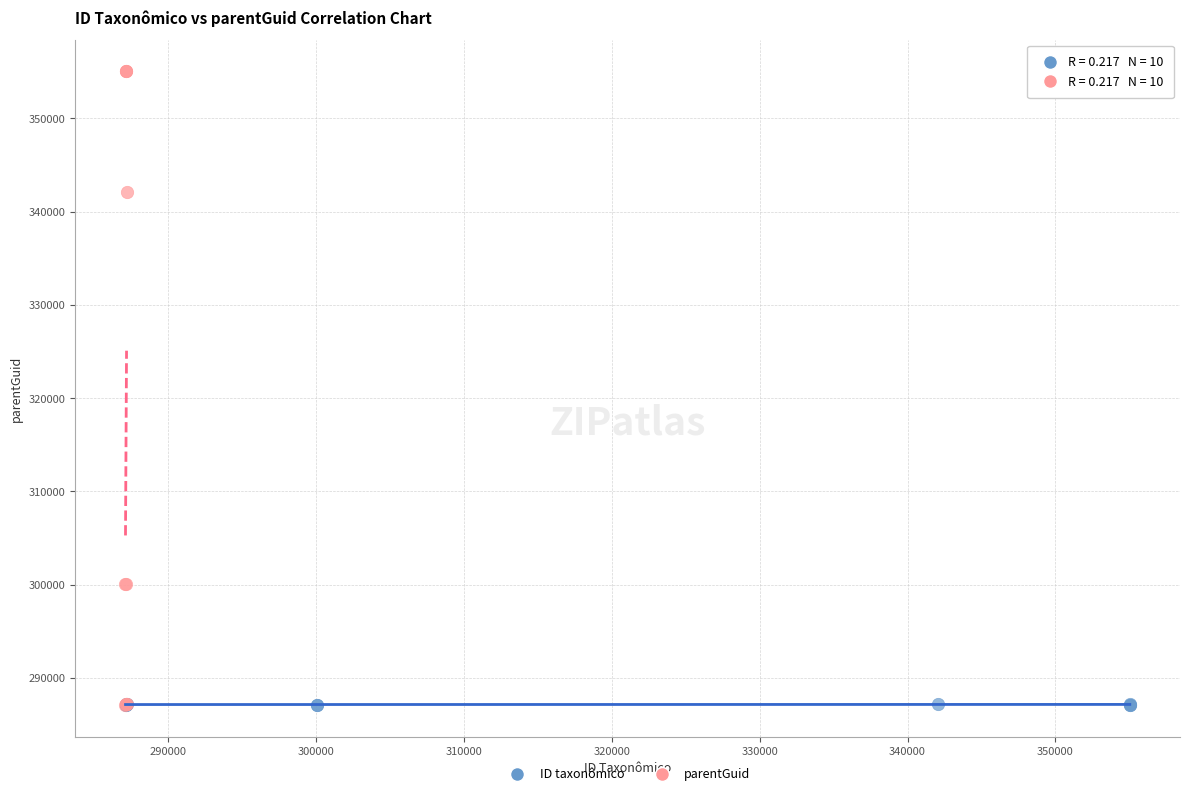

Which series has the widest spread of Y values?

parentGuid